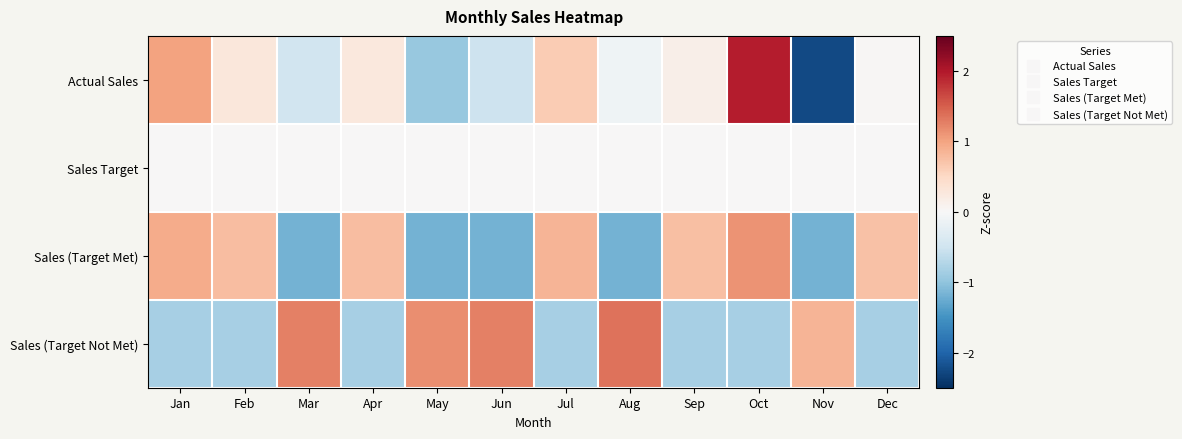

What is the minimum value shown in the chart?

-2.3